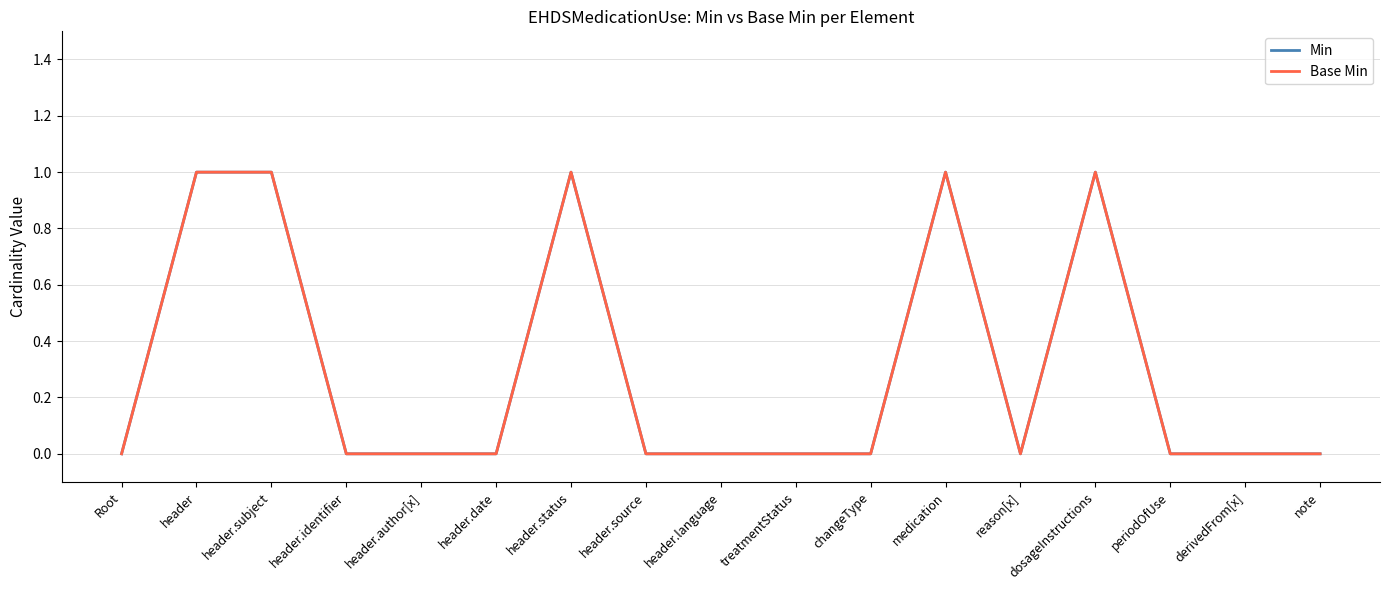

Between changeType and dosageInstructions, which series saw the biggest shift?

Min